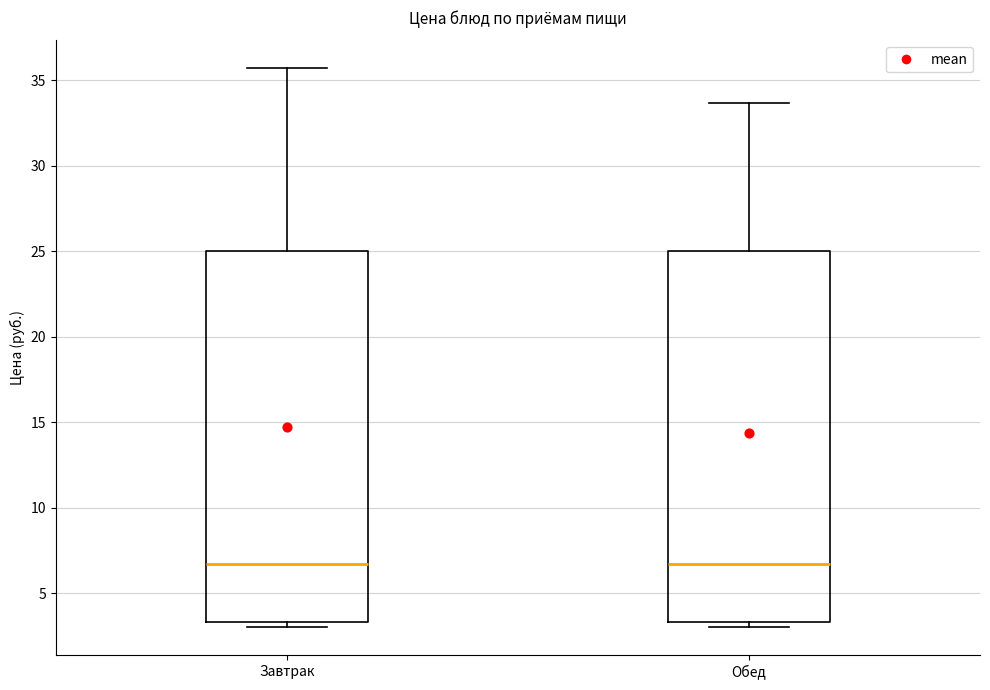

Reading left to right, transcribe this box plot: for each box, give where its median line is, the range the box spans, and where its two whiskers end, as read against the y-axis. The values are not printed on the chart, so give them approximately, as read against the axis.

Завтрак: median 6.5, box 3.5 to 25.0, whiskers 3.0 to 35.5
Обед: median 6.5, box 3.5 to 25.0, whiskers 3.0 to 33.5